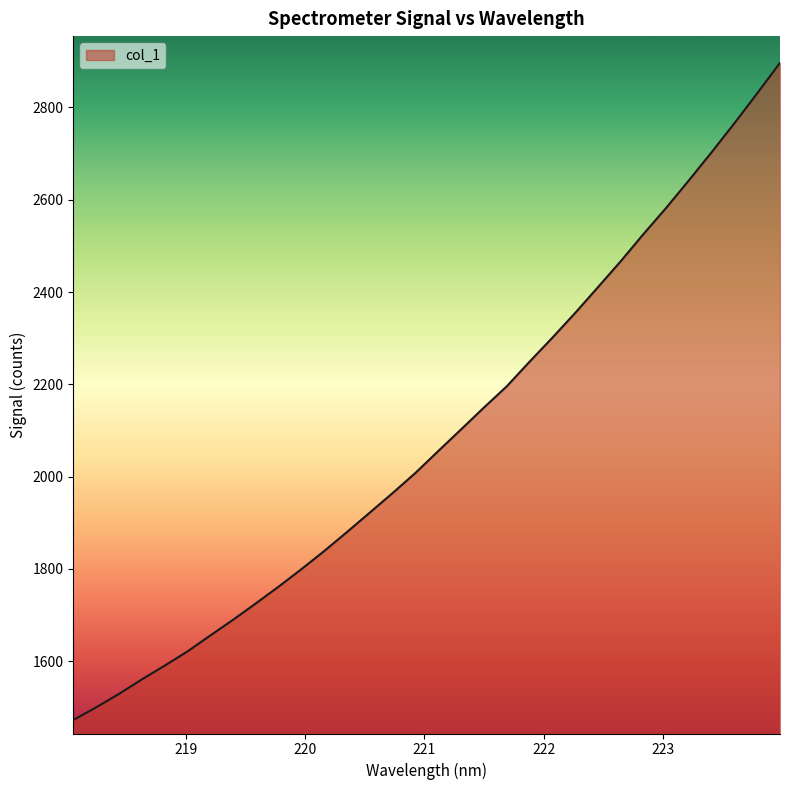

What is the smallest value displayed?

1473.0